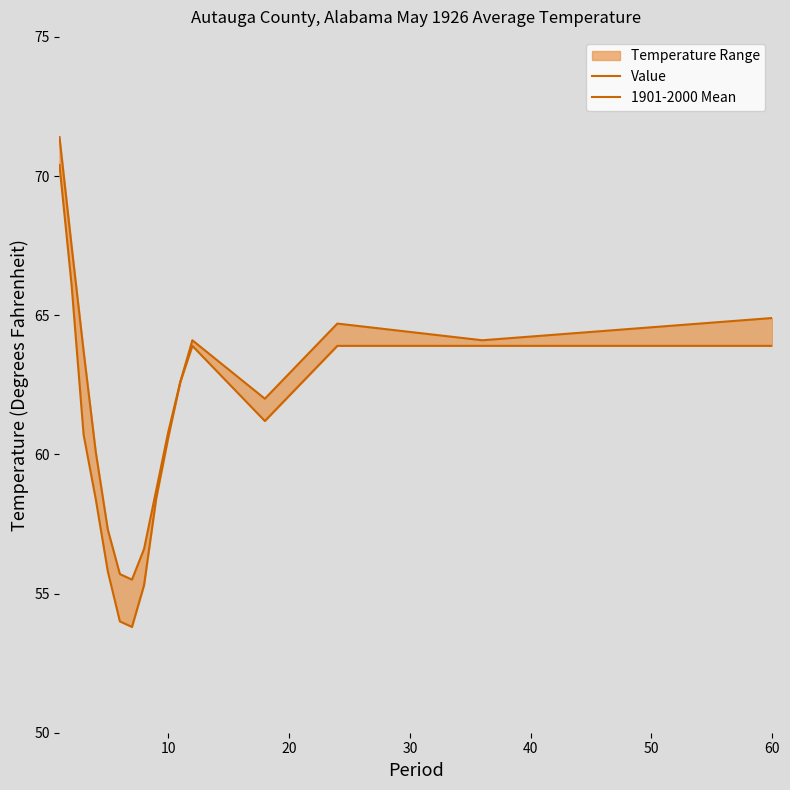

What is the sum of all Value values?

1040.4